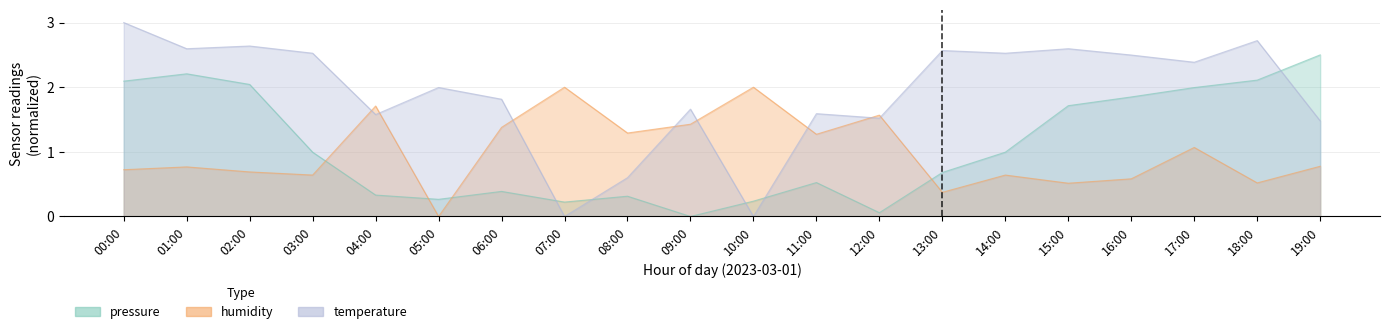

What is the total value across all series at 09:00?

3.1